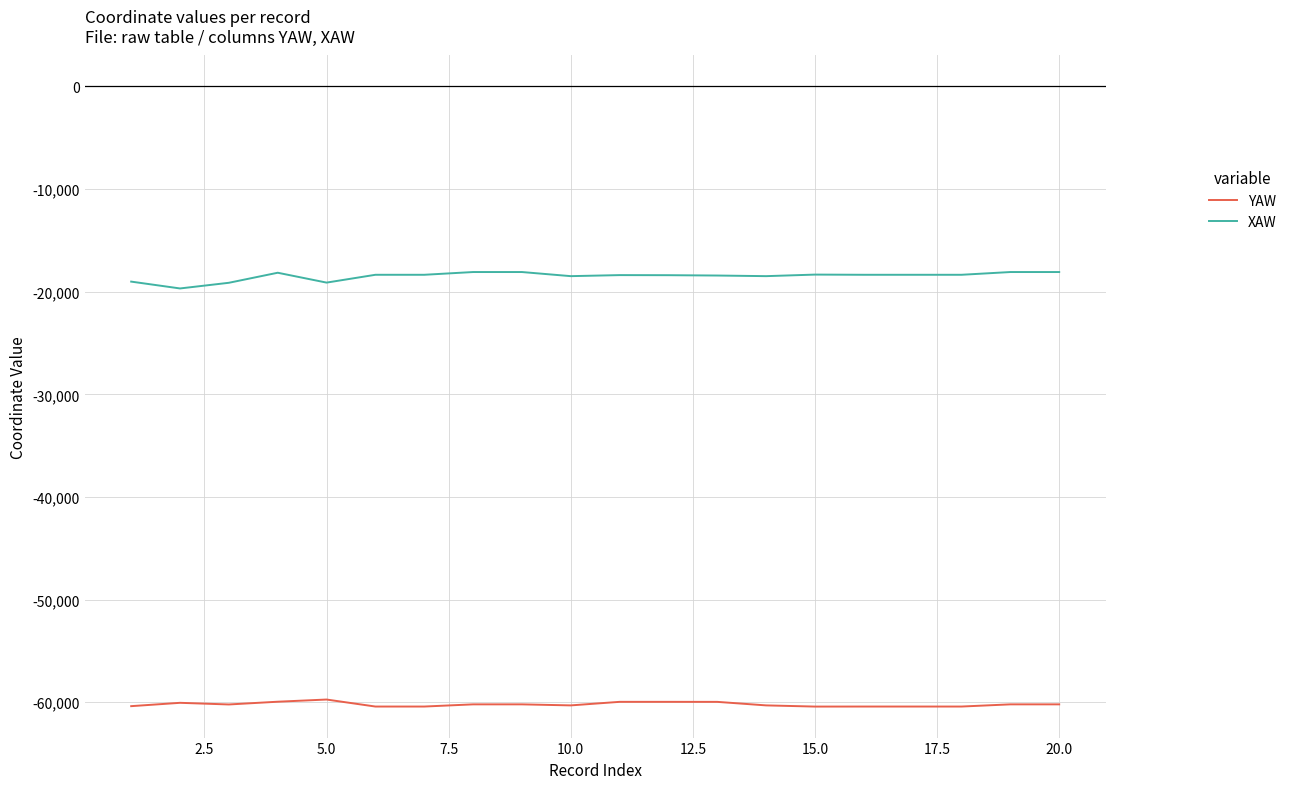

List the series in order of their overall mean, highest first.

XAW, YAW